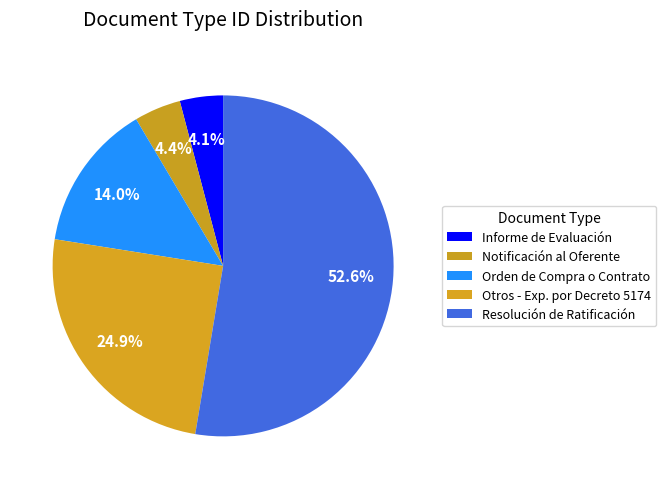

To the nearest percent, what portion does Resolución de Ratificación represent?

53%